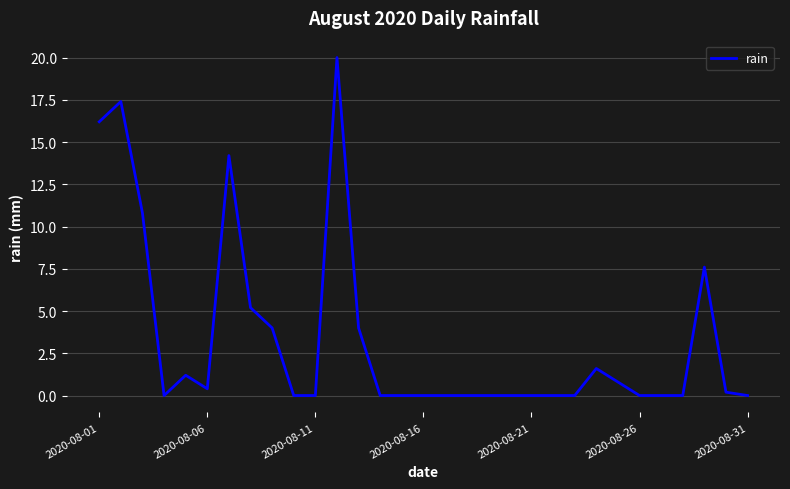

What is the greatest value displayed?

20.0